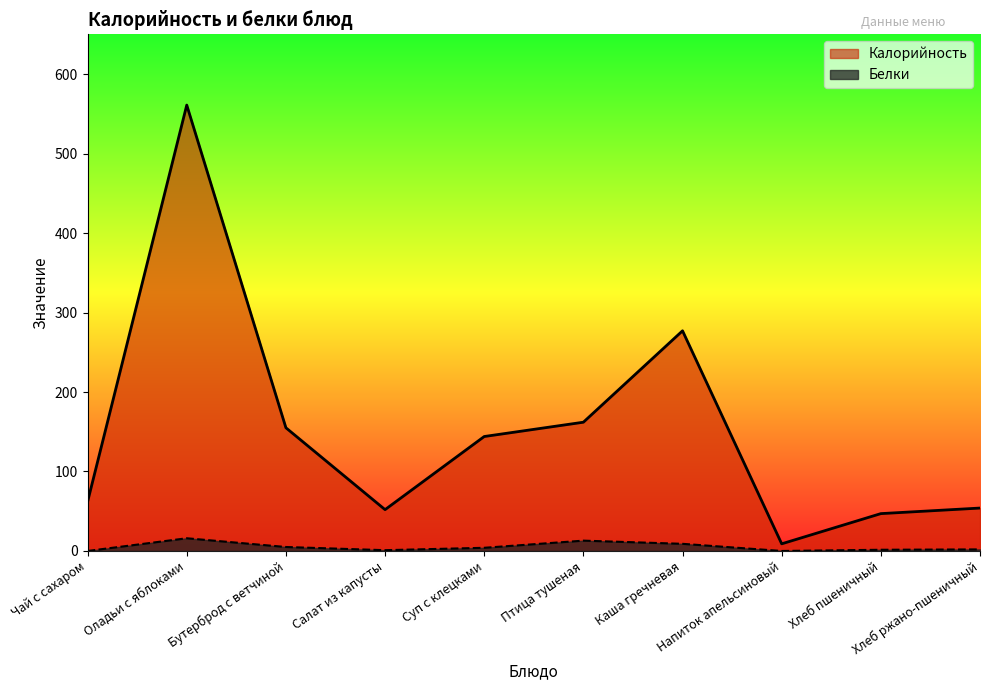

Reading left to right, extract all data points from this chart.

Калорийность: 62.0	561.0	155.0	52.0	144.0	162.0	277.0	9.0	47.0	54.0
Белки: 0.0	16.0	5.0	1.0	4.0	13.0	9.0	0.0	1.5	2.0